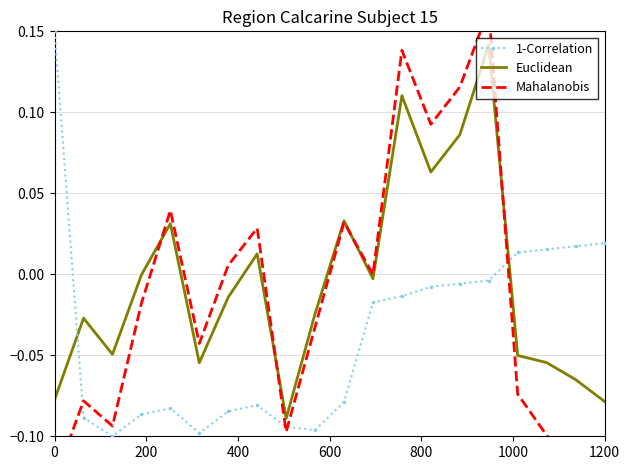

How many times do Euclidean and 1-Correlation cross each other?

2